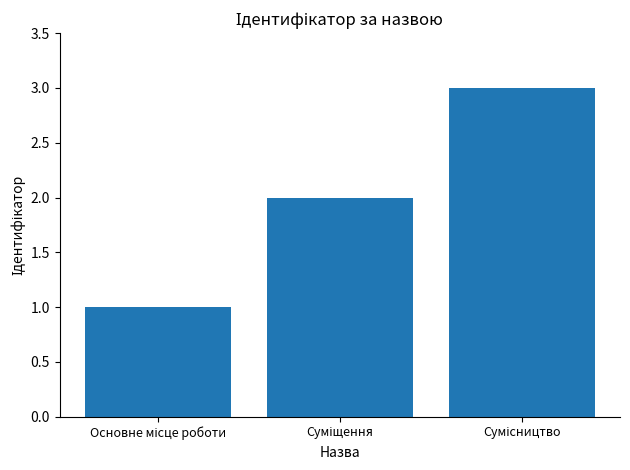

What is the greatest value displayed?

3